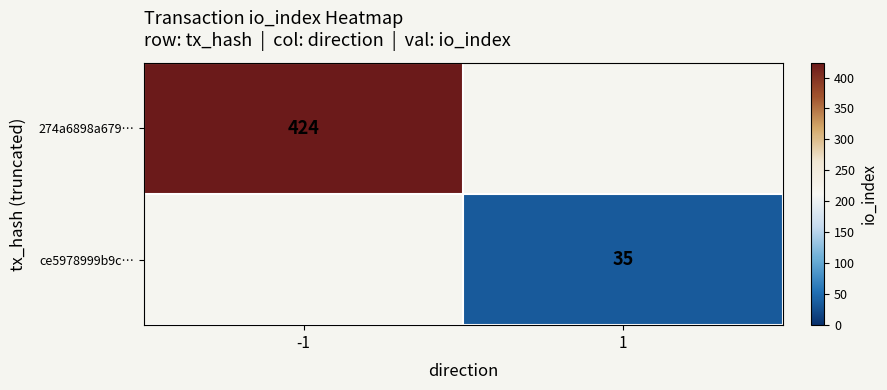

The 274a6898a679… series shows 195 at -1. True or false?

False